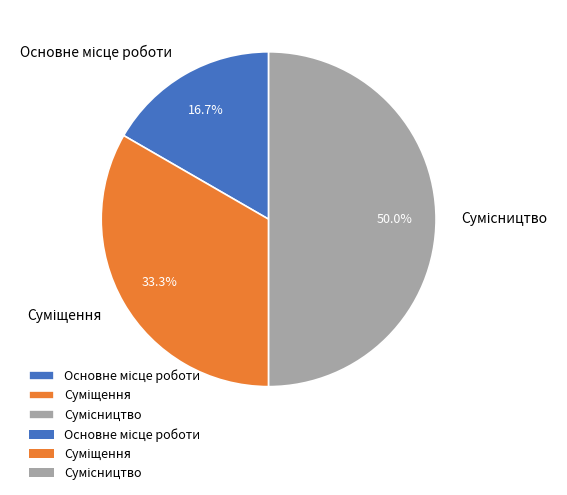

To the nearest percent, what percentage of the pie is Сумісництво?

50%